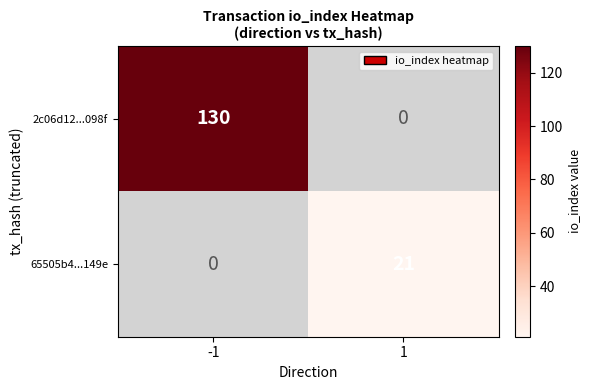

The value of 2c06d12...098f at -1 is 67. True or false?

False